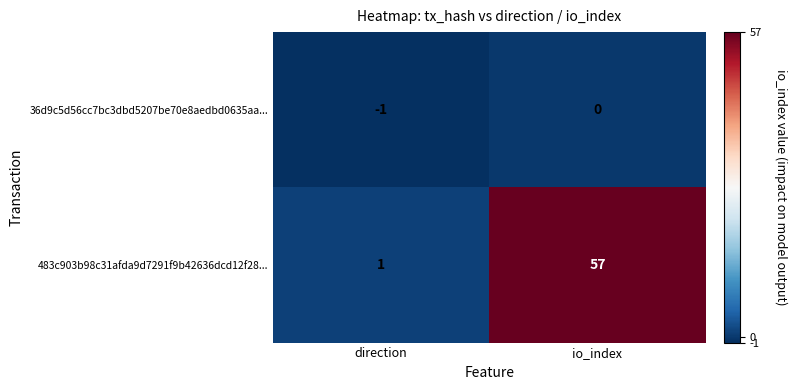

Is it true that 483c903b98c31afda9d7291f9b42636dcd12f28... equals 0 at direction?

False